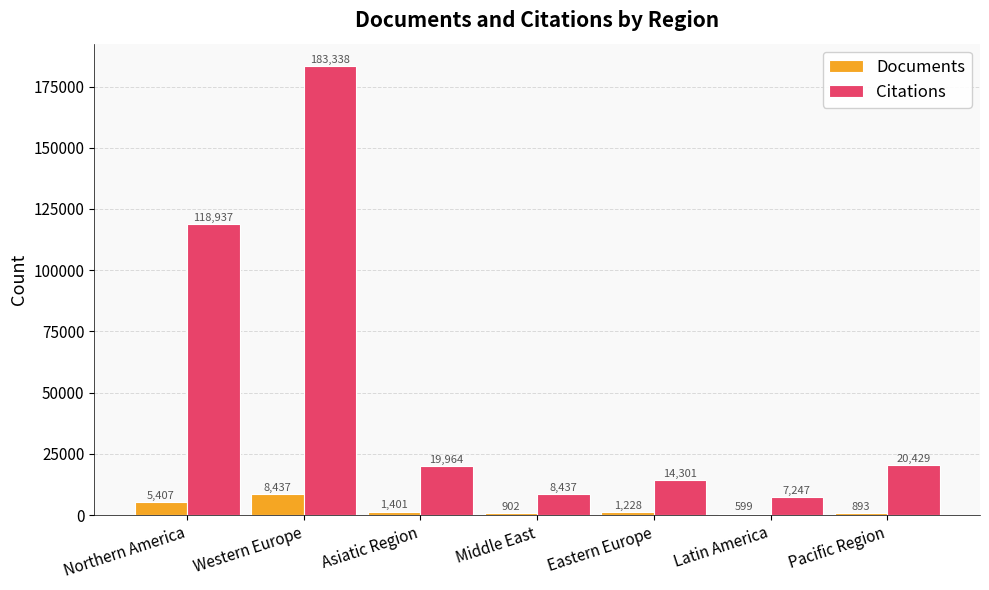

What is the greatest value displayed?

183338